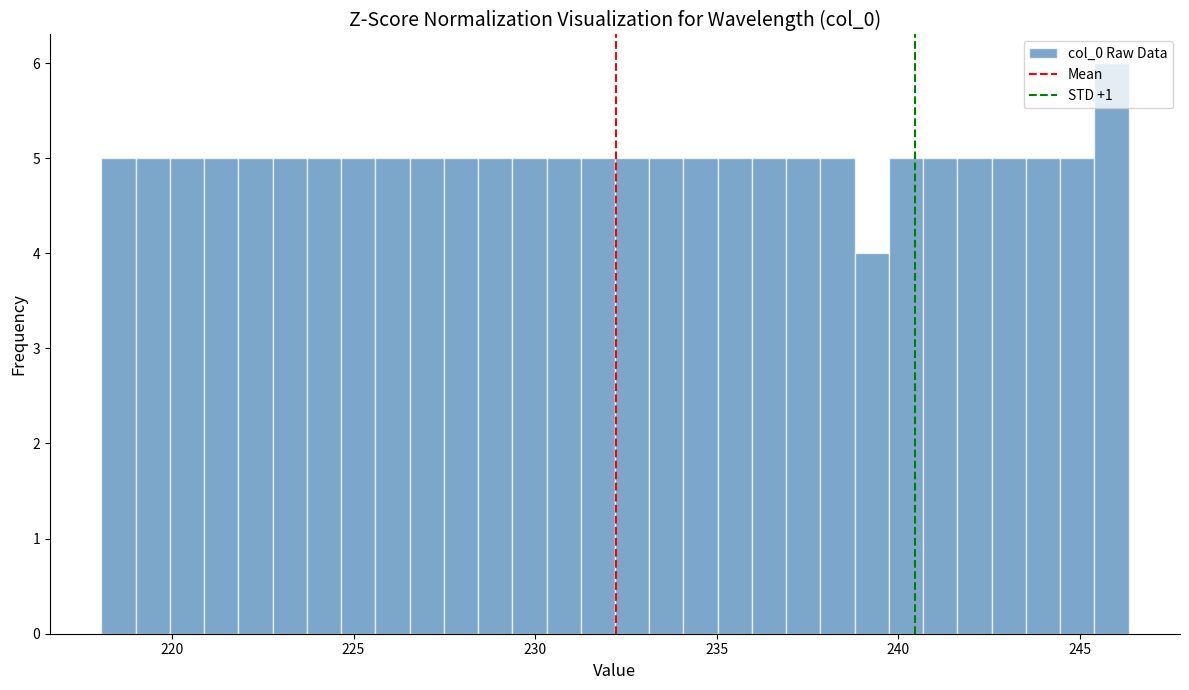

Read against the x-axis, roughly where is the centre of the tallest bar?

246.0